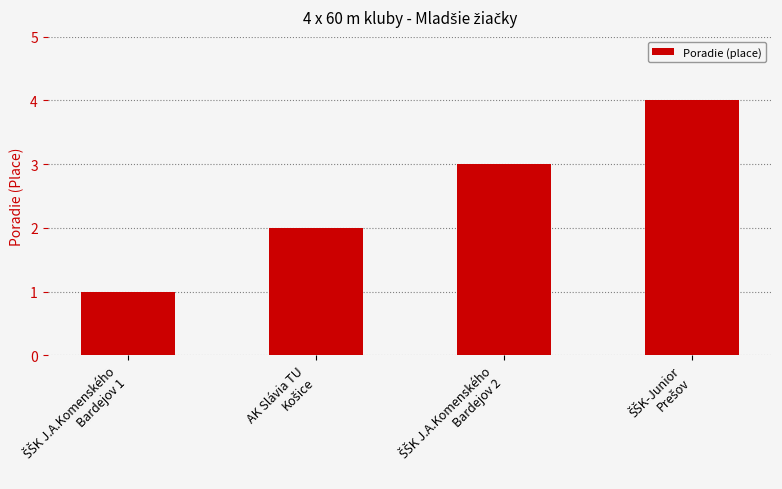

What is the difference between the maximum and second lowest values?

2